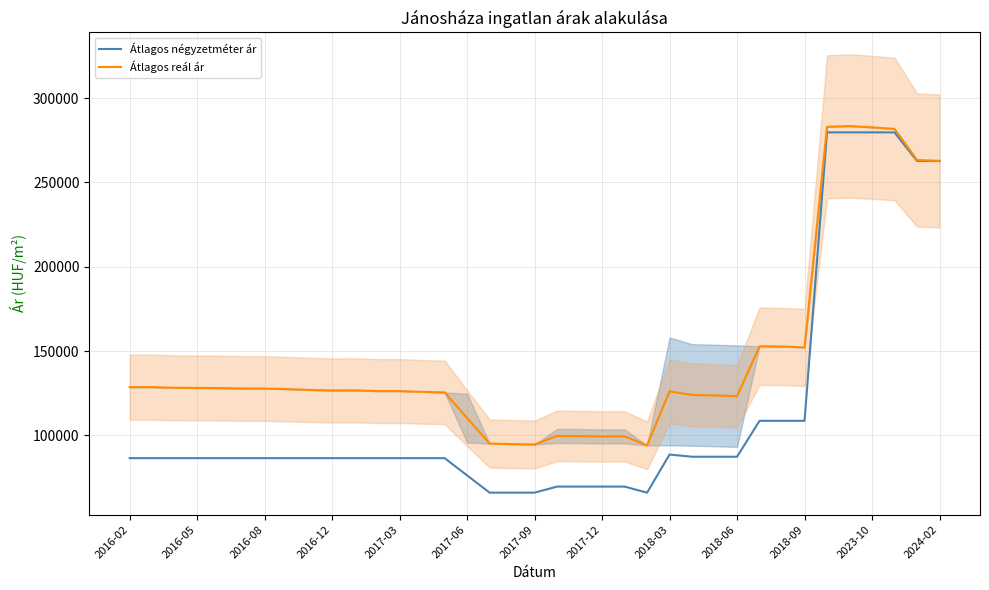

What is the highest value of the Átlagos reál ár series?

283424